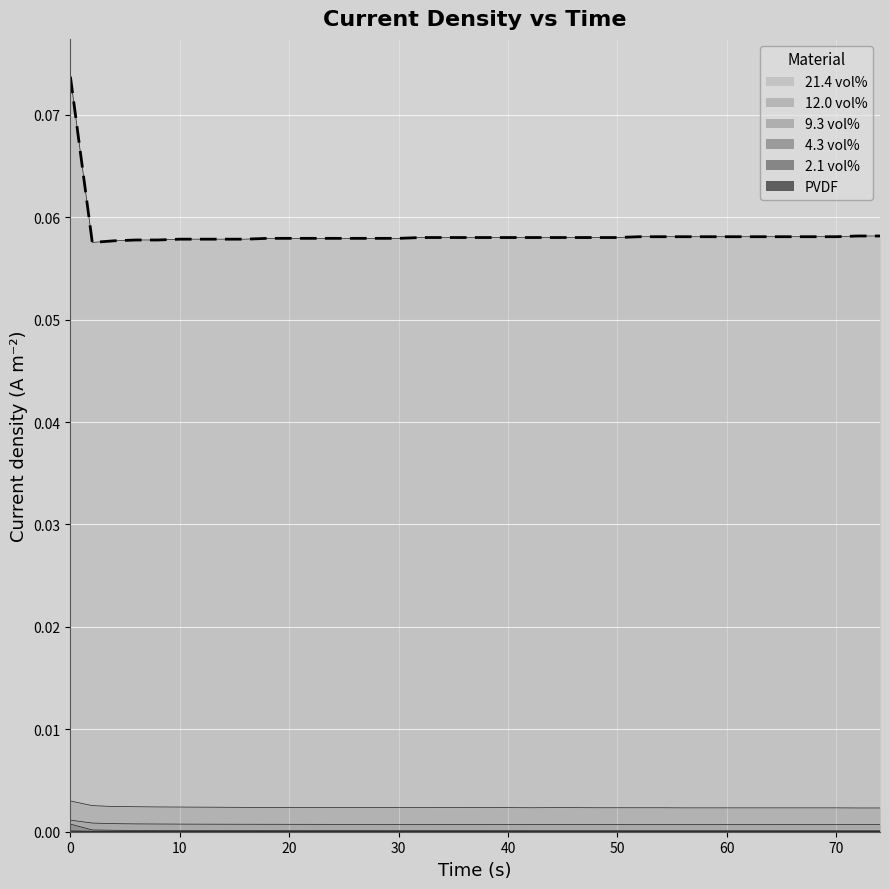

Between 24 and 34, which series saw the biggest shift?

21.4 vol%